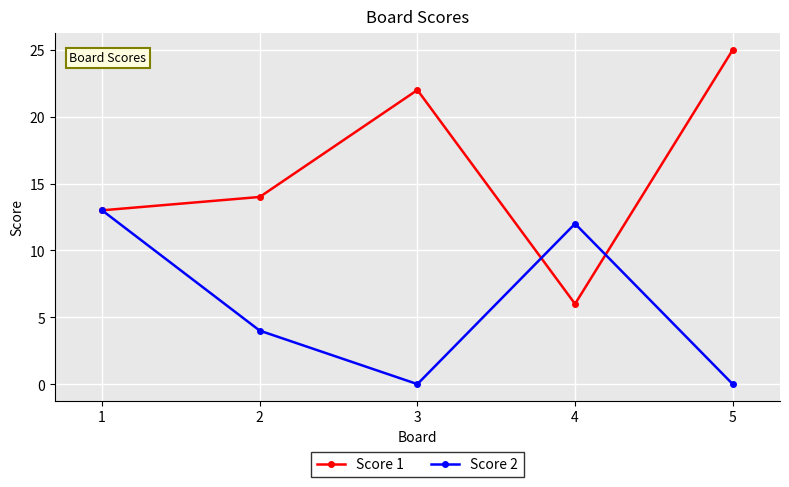

Is the value of Score 1 at 5 greater than the value of Score 2 at 4?

Yes